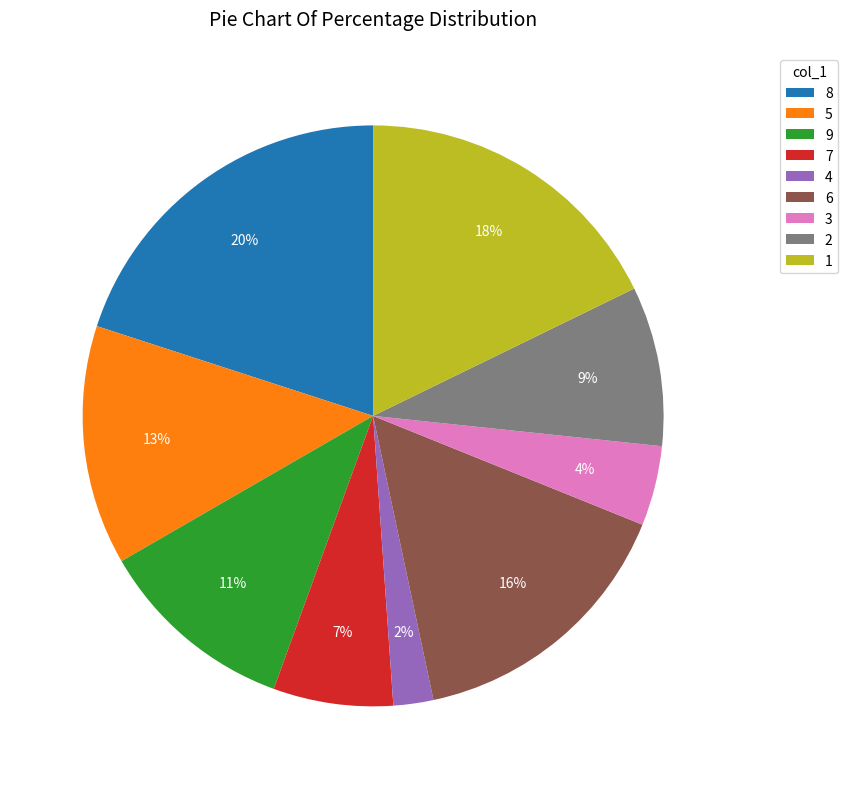

Do 2 and 7 together represent more than half of the pie?

No